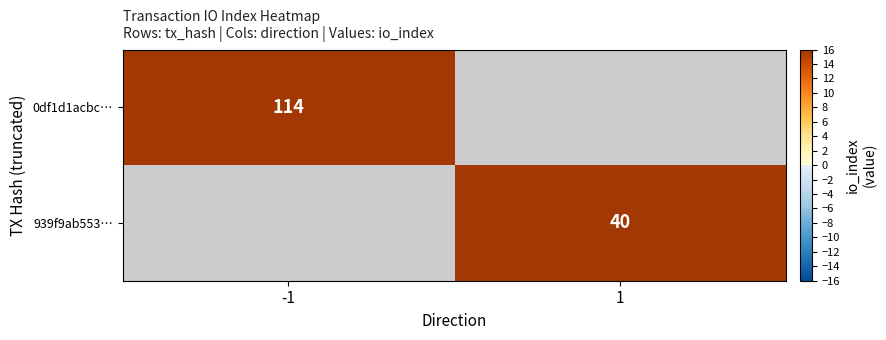

Is it true that 939f9ab553… equals 40 at 1?

True